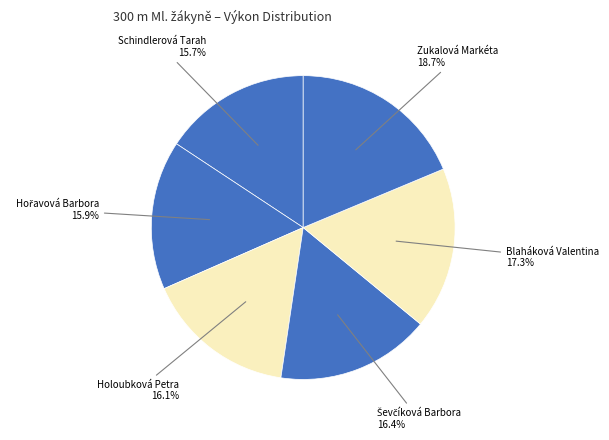

To the nearest percent, what is the average slice percentage?

17%